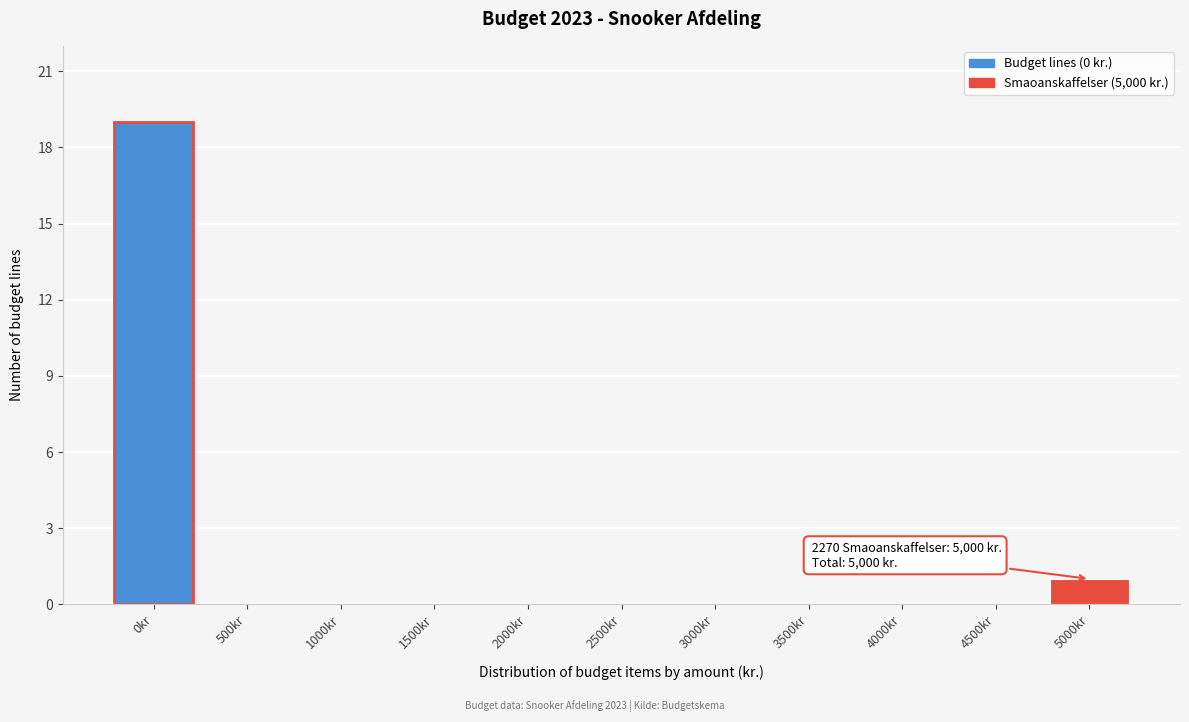

Reading left to right, what are all the values shown in this chart?

0kr=19	500kr=0	1000kr=0	1500kr=0	2000kr=0	2500kr=0	3000kr=0	3500kr=0	4000kr=0	4500kr=0	5000kr=1